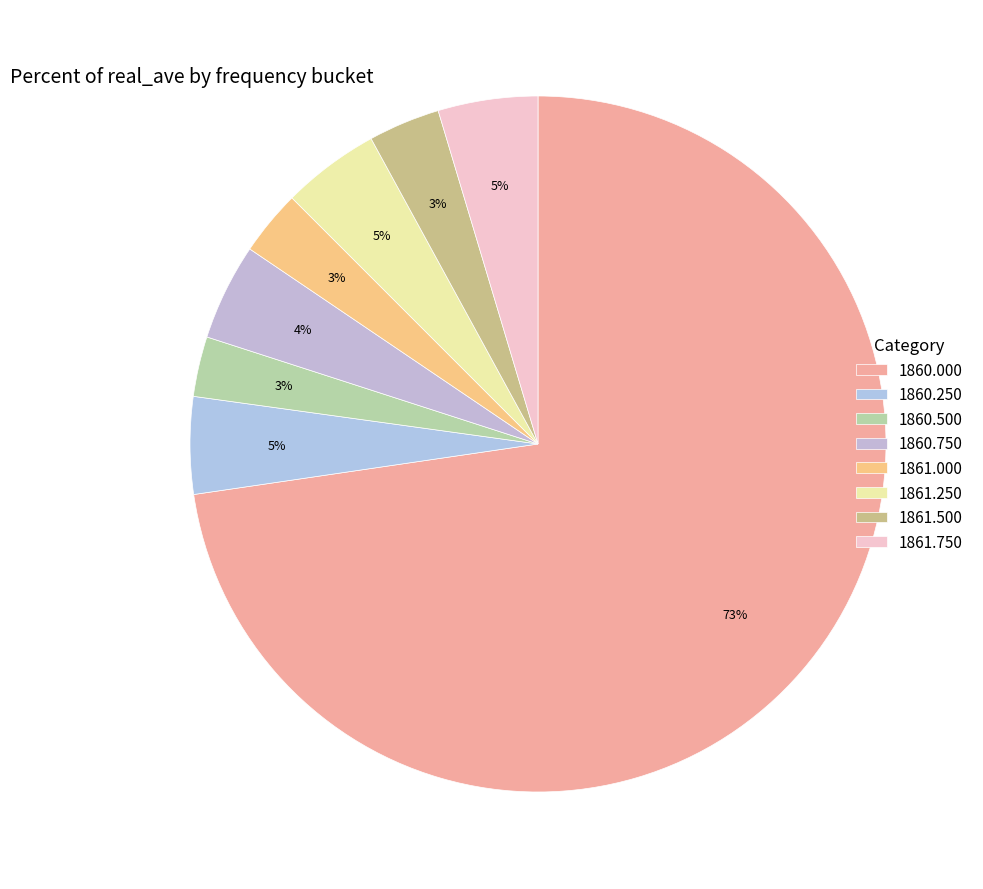

Is there any slice that represents more than half of the pie?

Yes